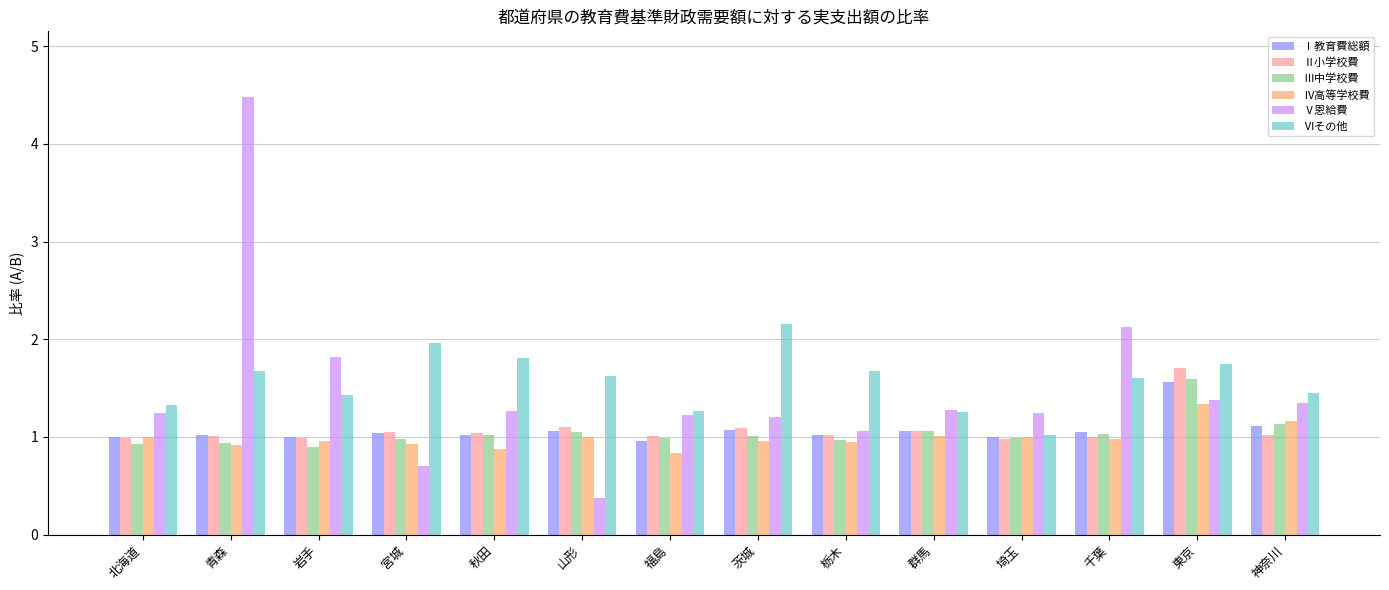

What is the difference between the highest and lowest values at 福島?

0.4